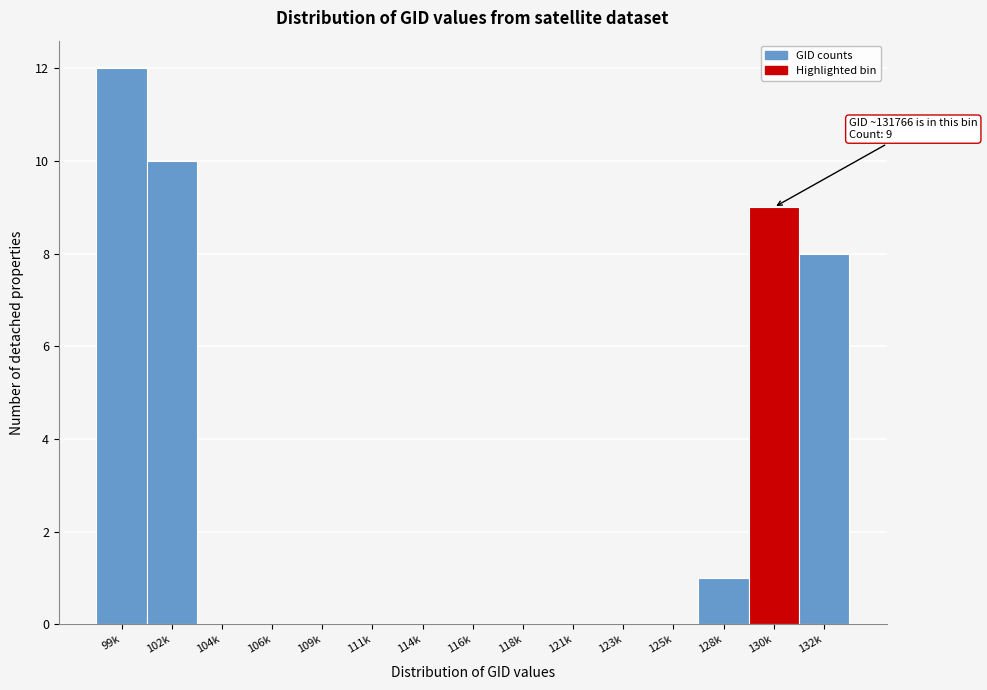

Reading right to left, transcribe all the data shown in this chart.

132k=8	130k=9	128k=1	125k=0	123k=0	121k=0	118k=0	116k=0	114k=0	111k=0	109k=0	106k=0	104k=0	102k=10	99k=12